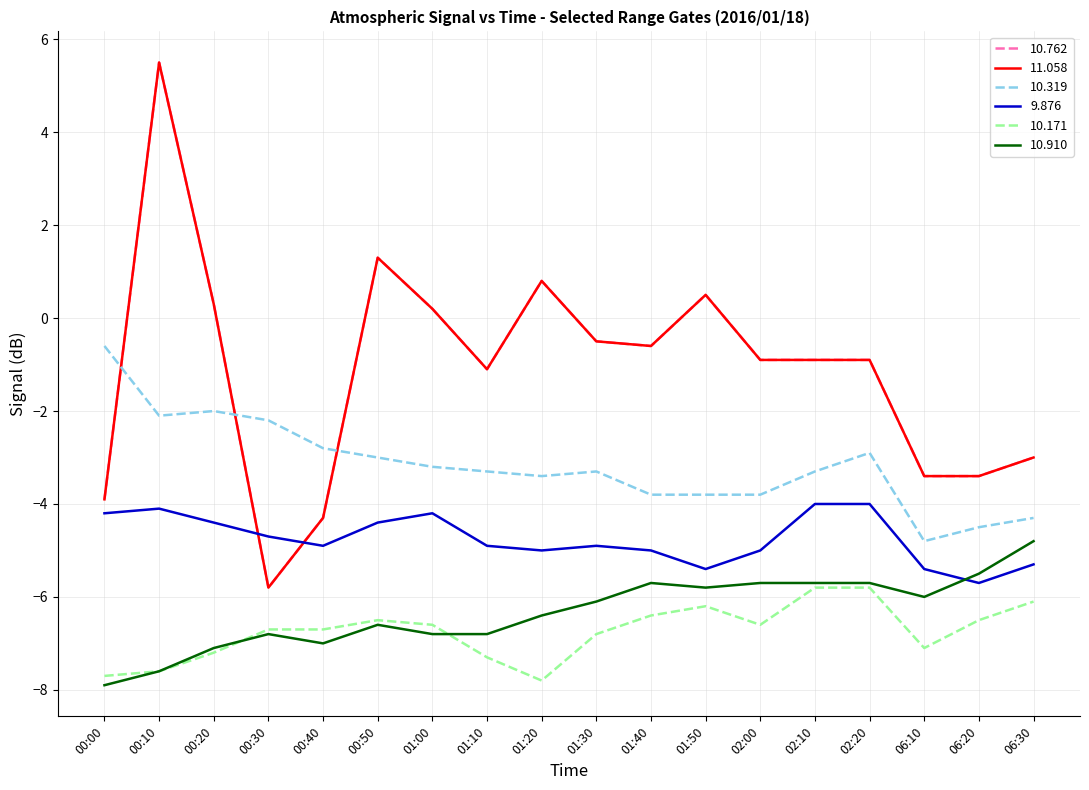

Does the chart display data point markers on the line(s)?

No